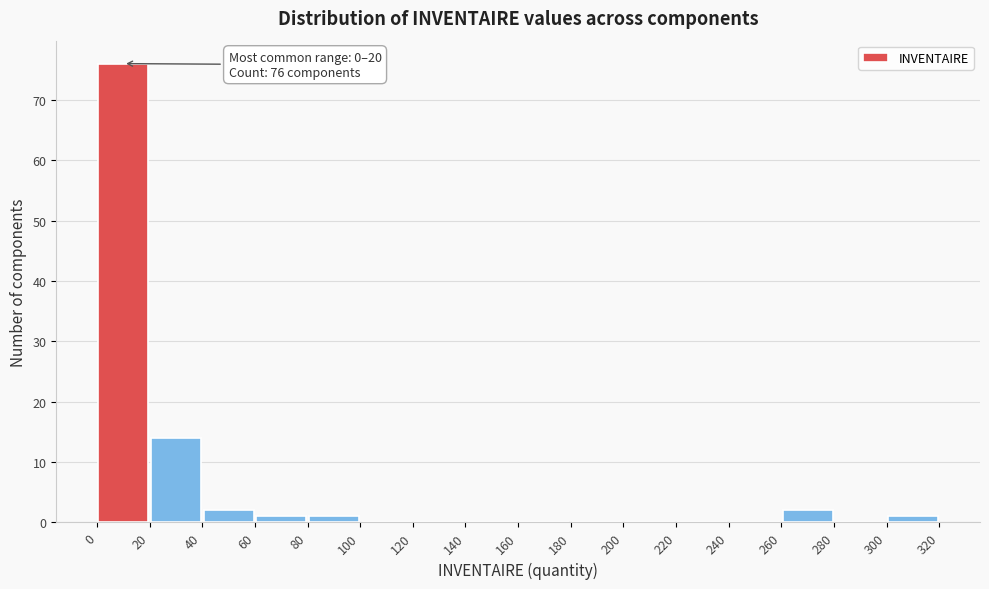

Over which range of the x-axis is the bar tallest?

0 to 20